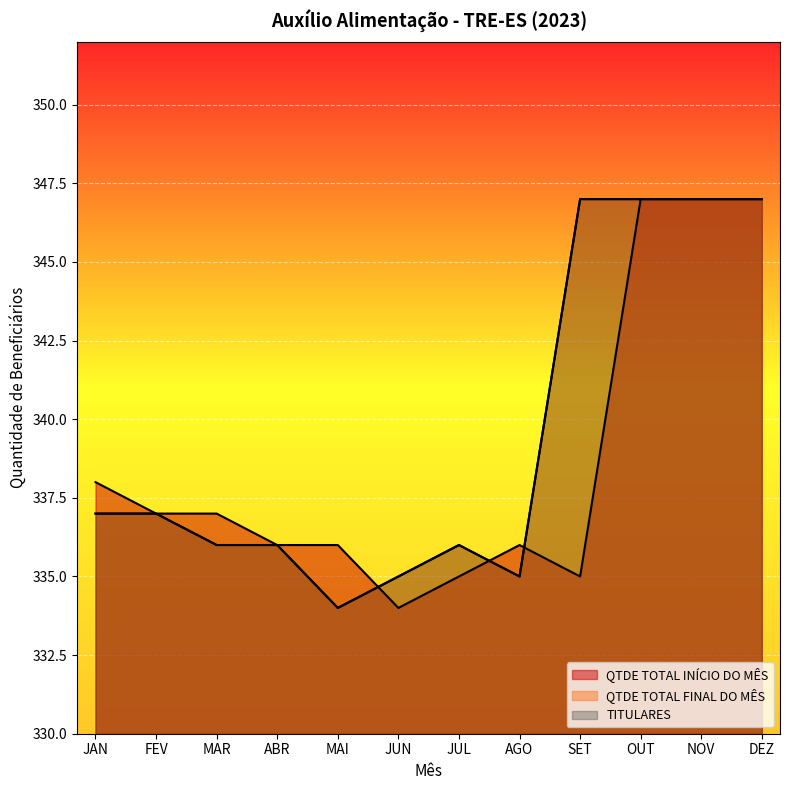

What is the maximum value for QTDE TOTAL INÍCIO DO MÊS?

347